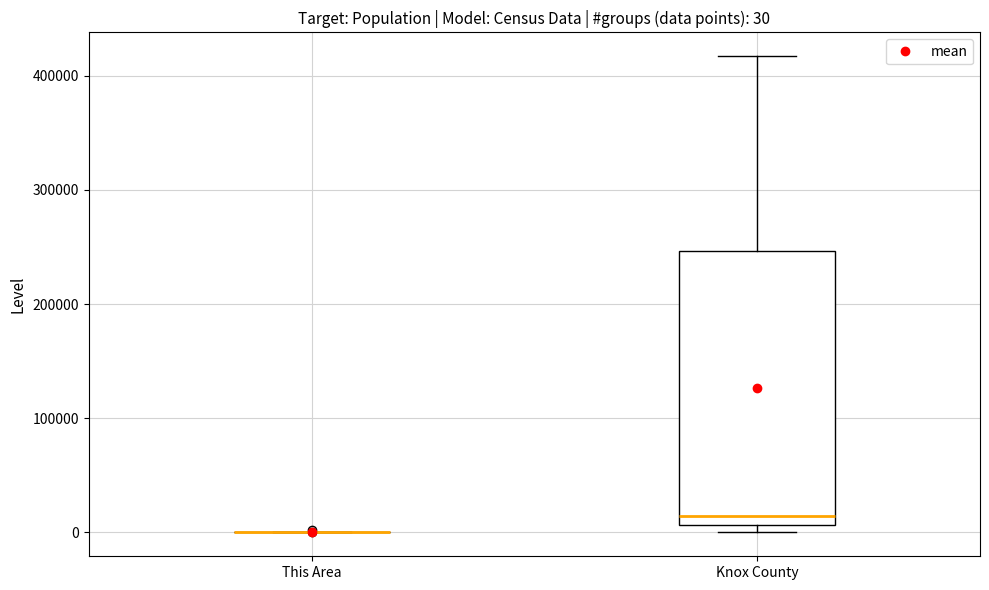

Which box is the tallest, from its lower edge to its upper edge?

Knox County